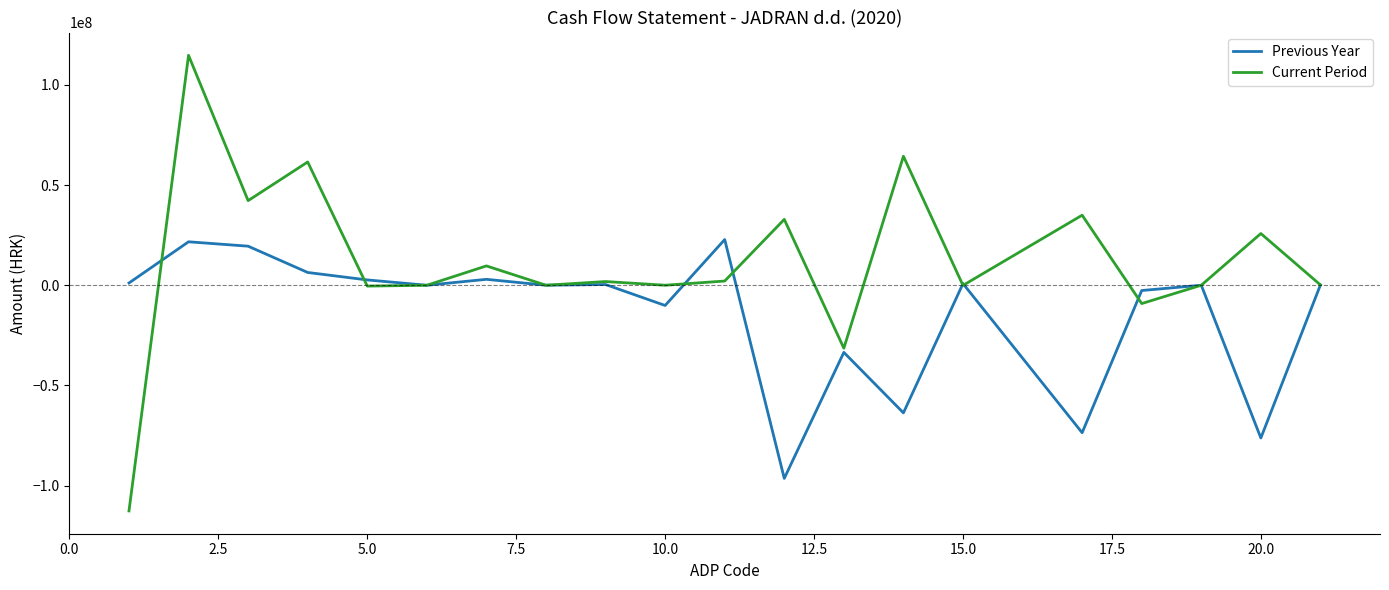

True or false: Current Period and Previous Year cross at least once.

True